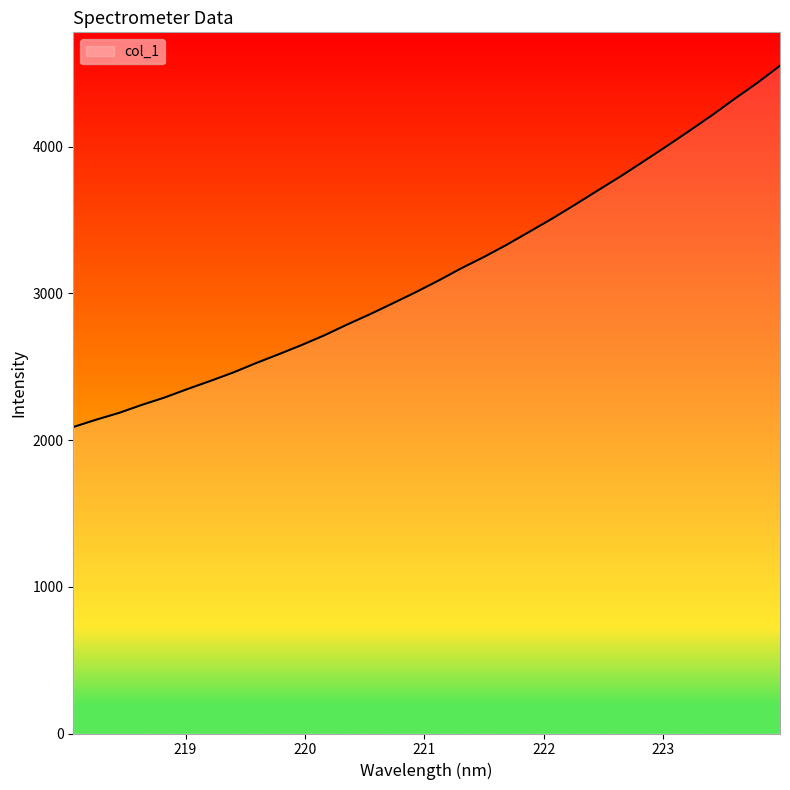

What is the greatest value displayed?

4552.6